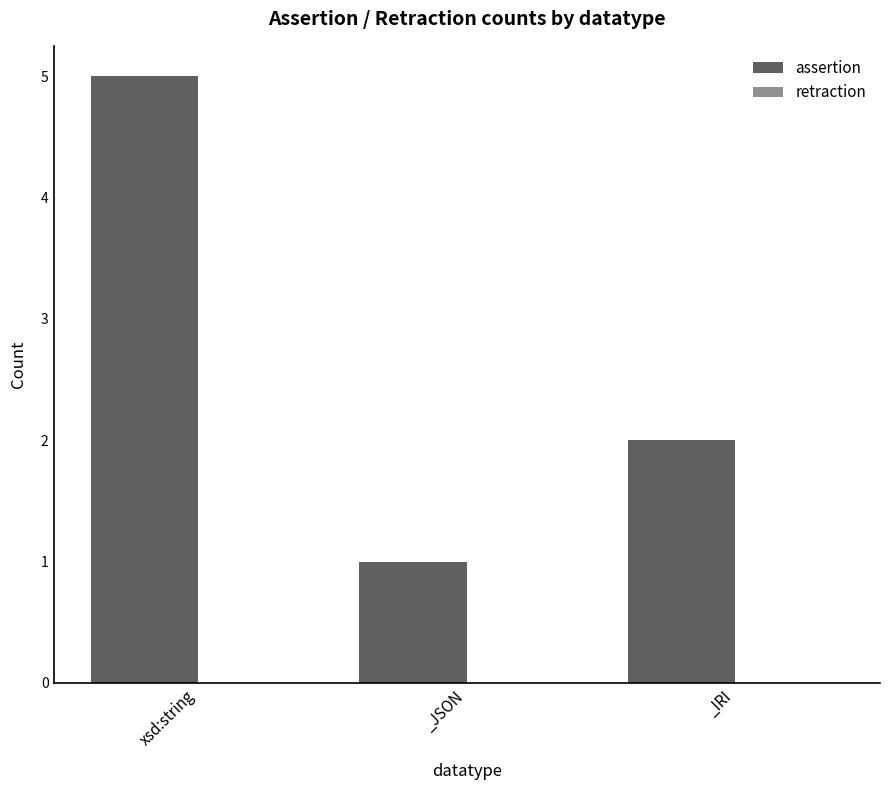

Does the chart contain any negative values?

No